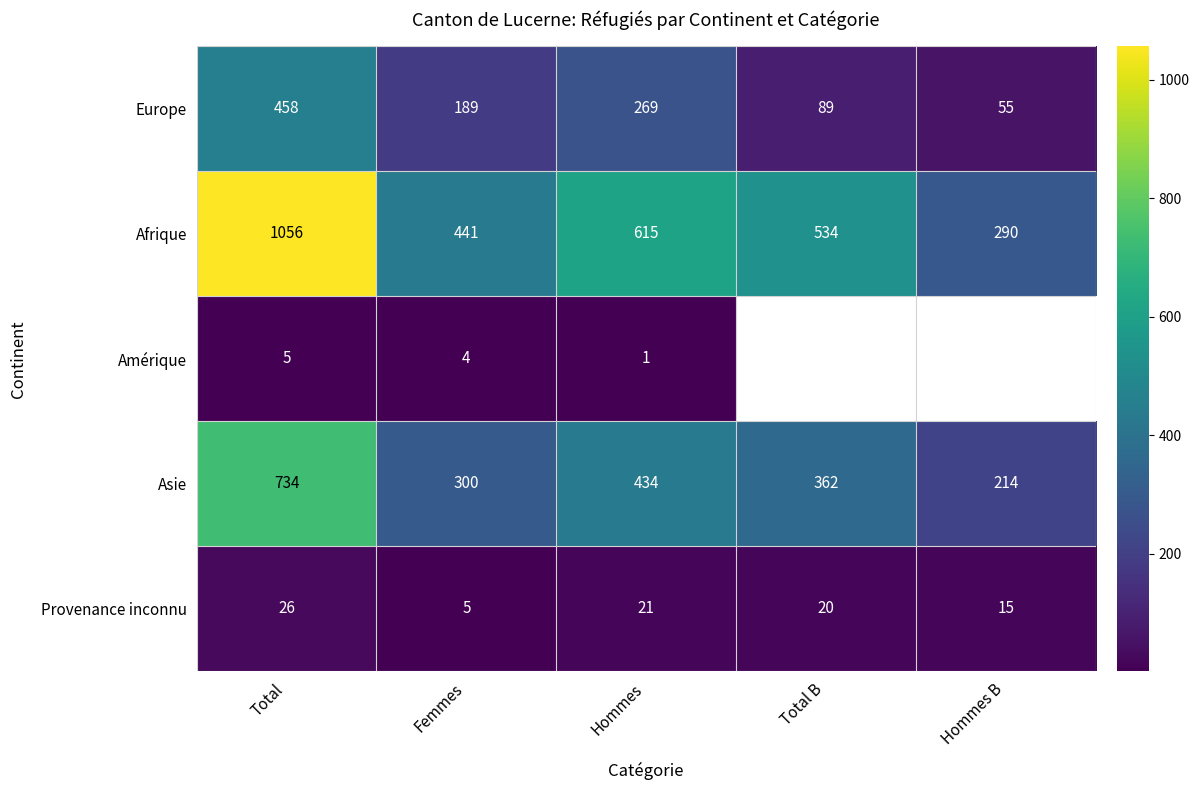

Is it true that Asie equals 530 at Femmes?

False